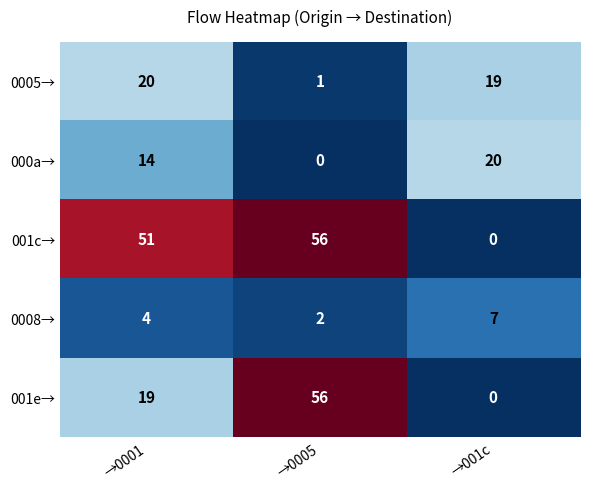

Is it true that 000a→ equals 8 at →0001?

False